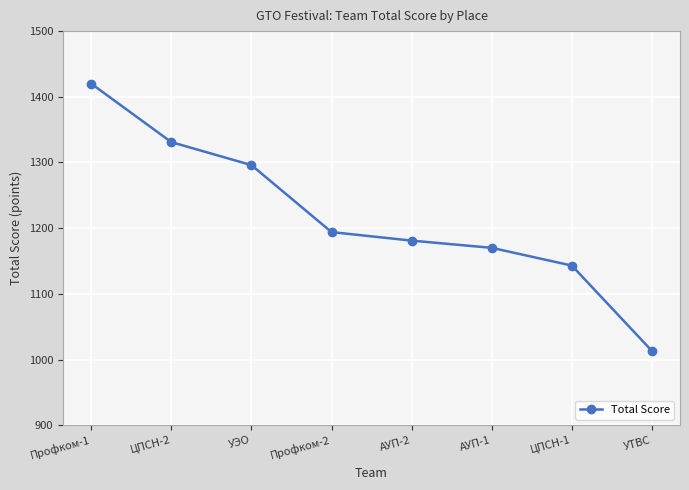

Reading left to right, extract all data points from this chart.

1420	1331	1296	1194	1181	1170	1143	1013